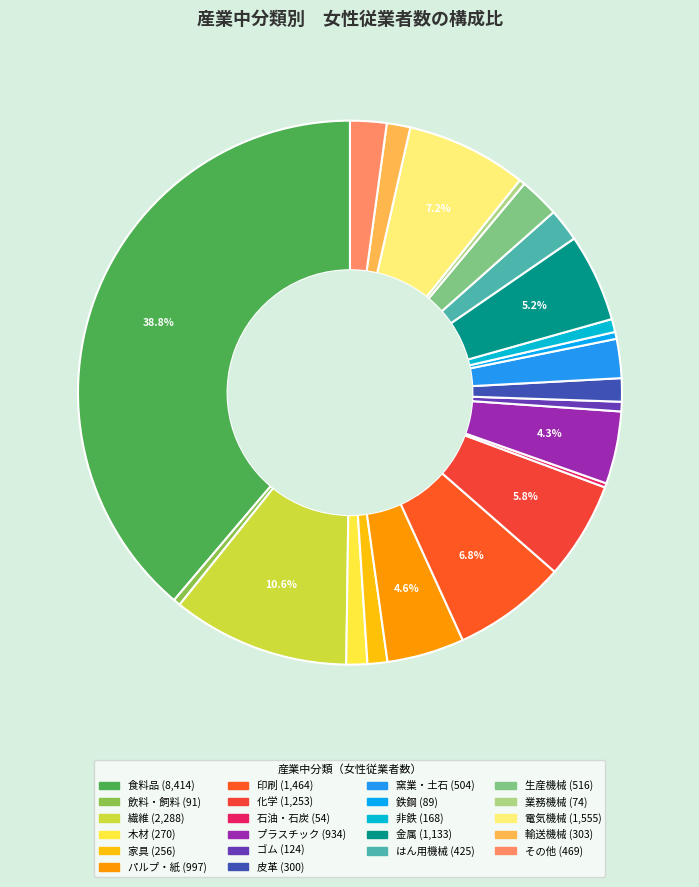

Is 電気機械 the majority of the pie?

No